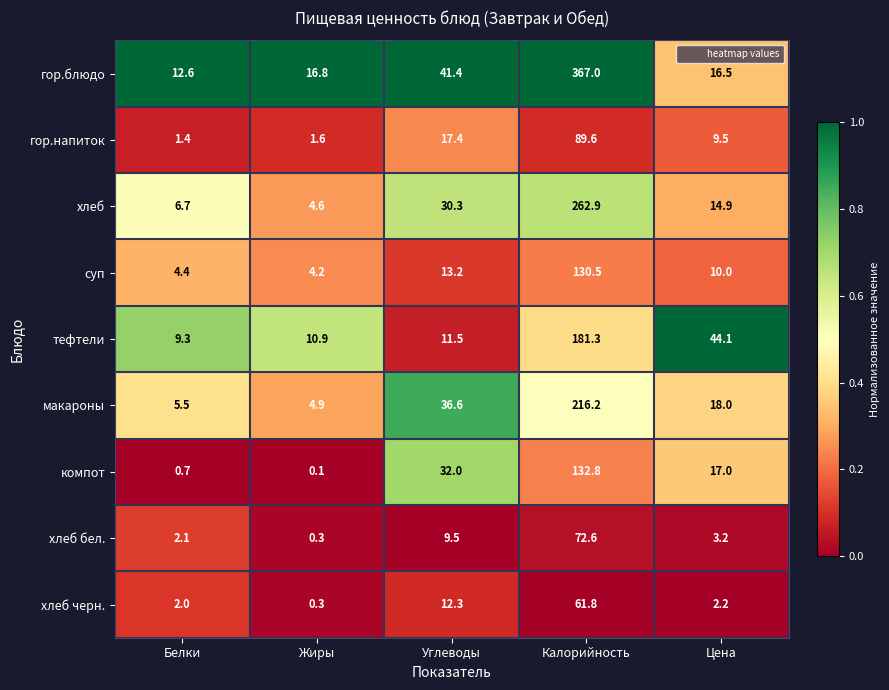

Is the value of гор.напиток at Цена greater than the value of суп at Цена?

No